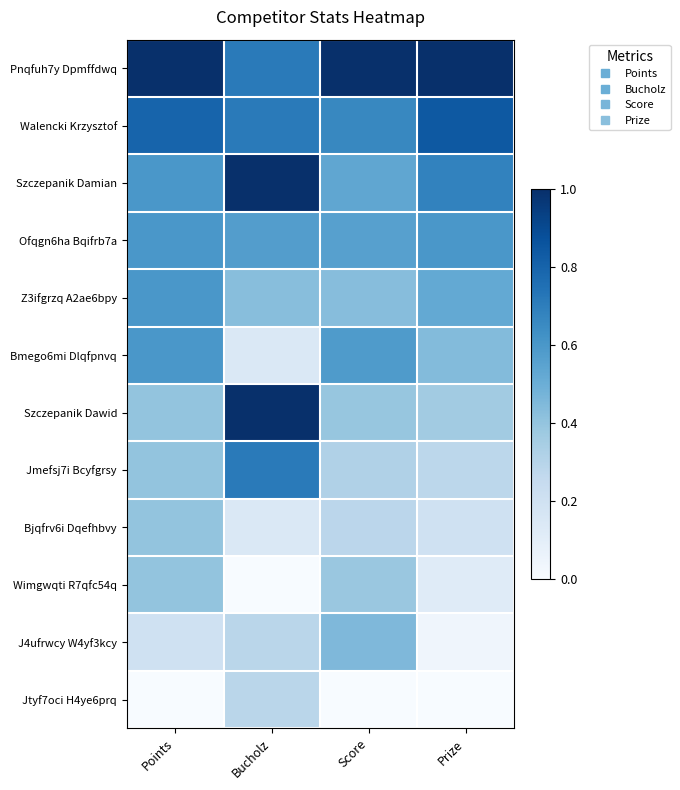

Reading left to right, transcribe all the data shown in this chart.

Pnqfuh7y Dpmffdwq: Points=1.0	Bucholz=0.7	Score=1.0	Prize=1.0
Walencki Krzysztof: Points=0.8	Bucholz=0.7	Score=0.7	Prize=0.8
Szczepanik Damian: Points=0.6	Bucholz=1.0	Score=0.5	Prize=0.7
Ofqgn6ha Bqifrb7a: Points=0.6	Bucholz=0.6	Score=0.6	Prize=0.6
Z3ifgrzq A2ae6bpy: Points=0.6	Bucholz=0.4	Score=0.4	Prize=0.5
Bmego6mi Dlqfpnvq: Points=0.6	Bucholz=0.1	Score=0.6	Prize=0.4
Szczepanik Dawid: Points=0.4	Bucholz=1.0	Score=0.4	Prize=0.4
Jmefsj7i Bcyfgrsy: Points=0.4	Bucholz=0.7	Score=0.3	Prize=0.3
Bjqfrv6i Dqefhbvy: Points=0.4	Bucholz=0.1	Score=0.3	Prize=0.2
Wimgwqti R7qfc54q: Points=0.4	Bucholz=0.0	Score=0.4	Prize=0.1
J4ufrwcy W4yf3kcy: Points=0.2	Bucholz=0.3	Score=0.5	Prize=0.0
Jtyf7oci H4ye6prq: Points=0.0	Bucholz=0.3	Score=0.0	Prize=0.0